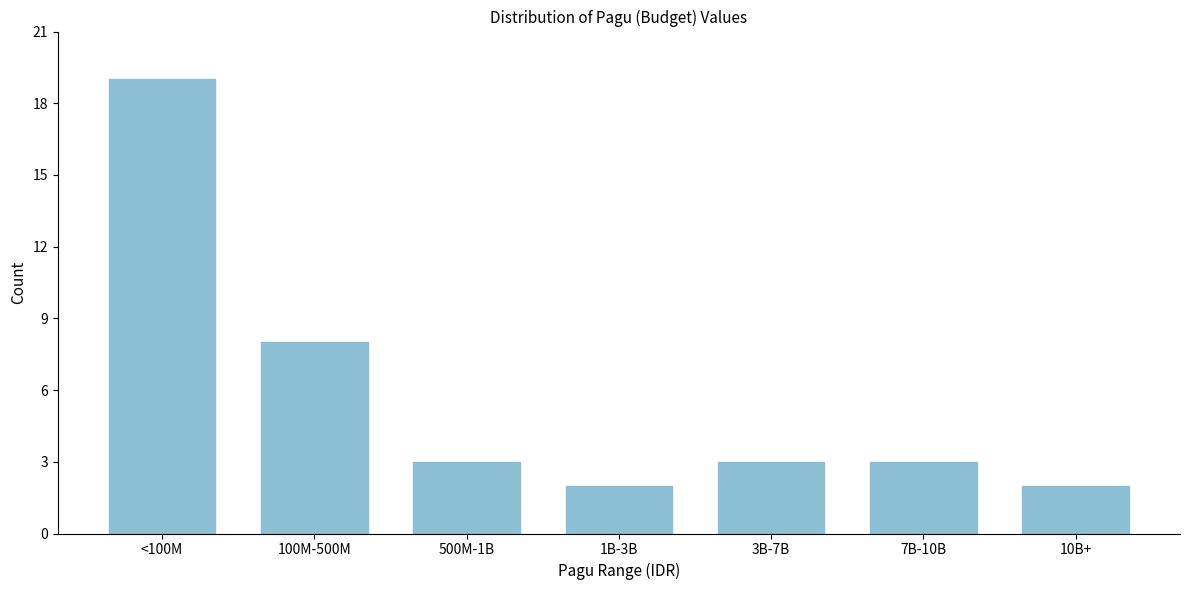

Reading left to right, extract all data points from this chart.

<100M=19	100M-500M=8	500M-1B=3	1B-3B=2	3B-7B=3	7B-10B=3	10B+=2